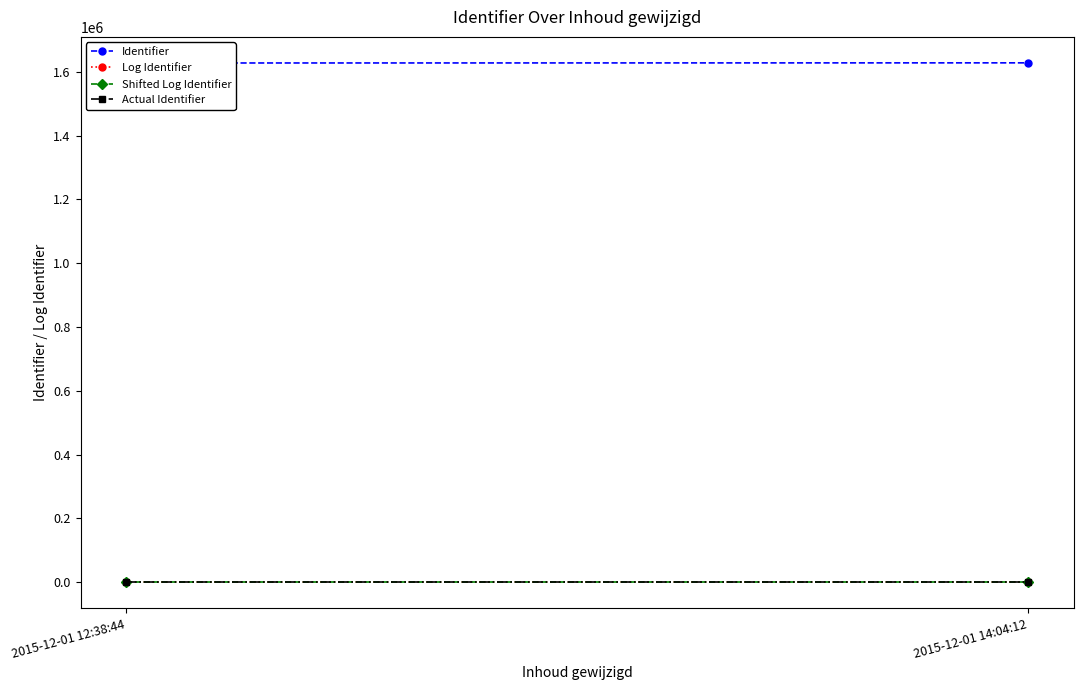

Between 2015-12-01 12:38:44 and 2015-12-01 14:04:12, which is larger?

2015-12-01 14:04:12